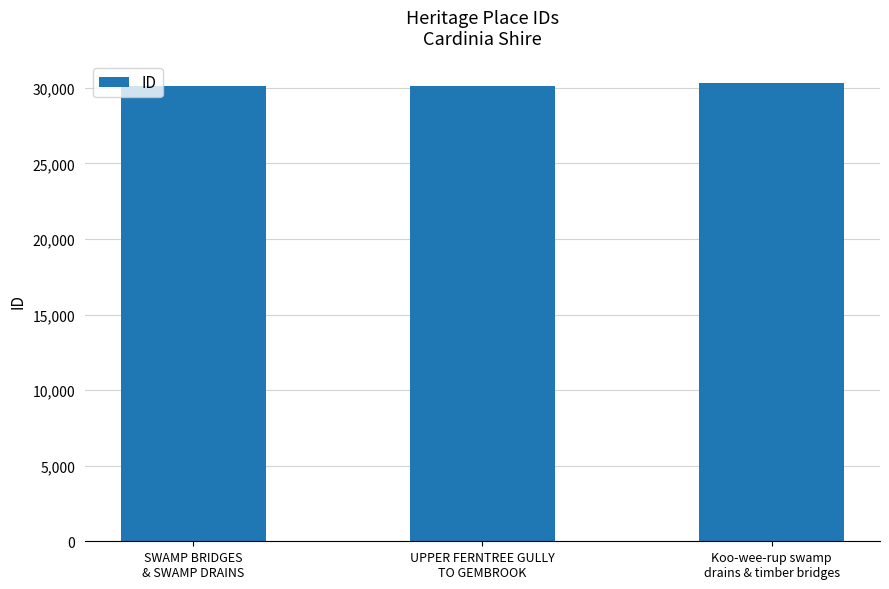

What is the greatest value displayed?

30295